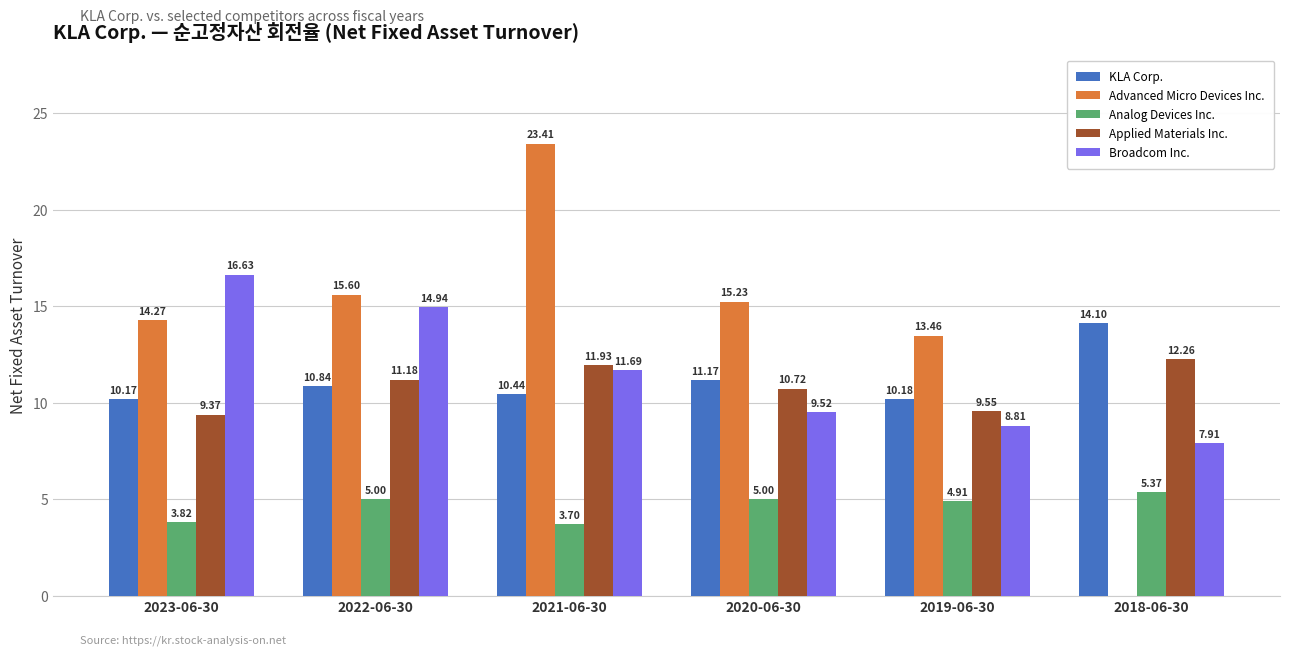

Is the value of KLA Corp. at 2019-06-30 greater than the value of Broadcom Inc. at 2023-06-30?

No